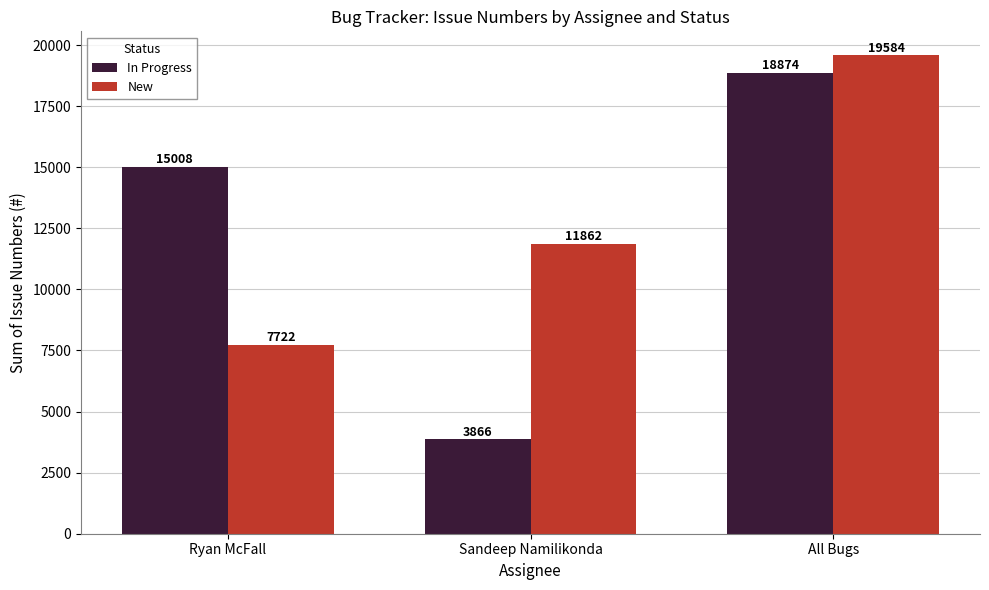

What is the difference between the maximum and minimum values in the In Progress series?

15008